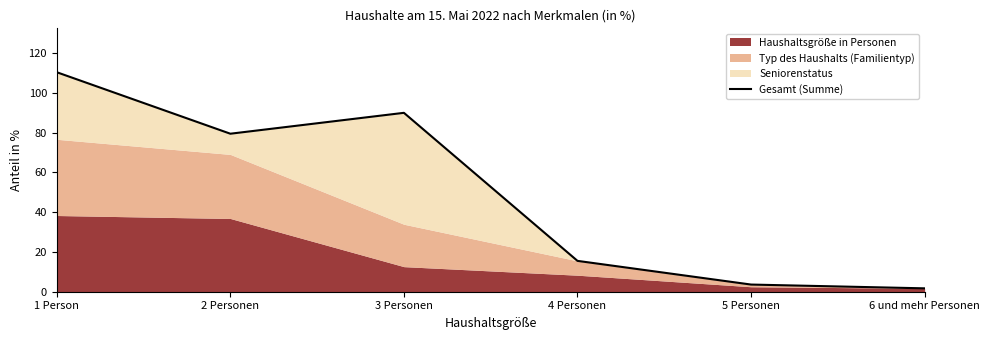

What is the sum of all values?

300.4